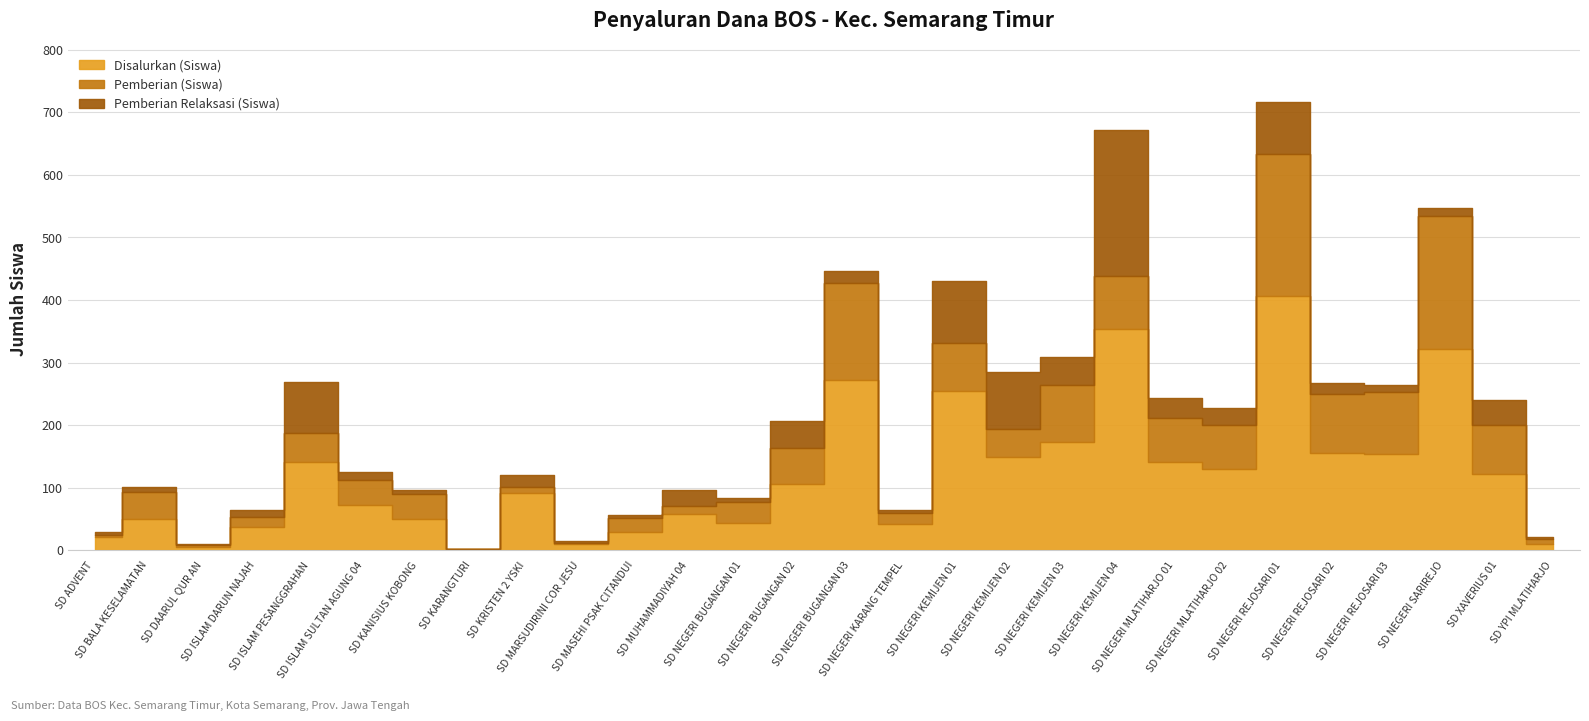

What is the spread (max minus min) of values at SD XAVERIUS 01?

82